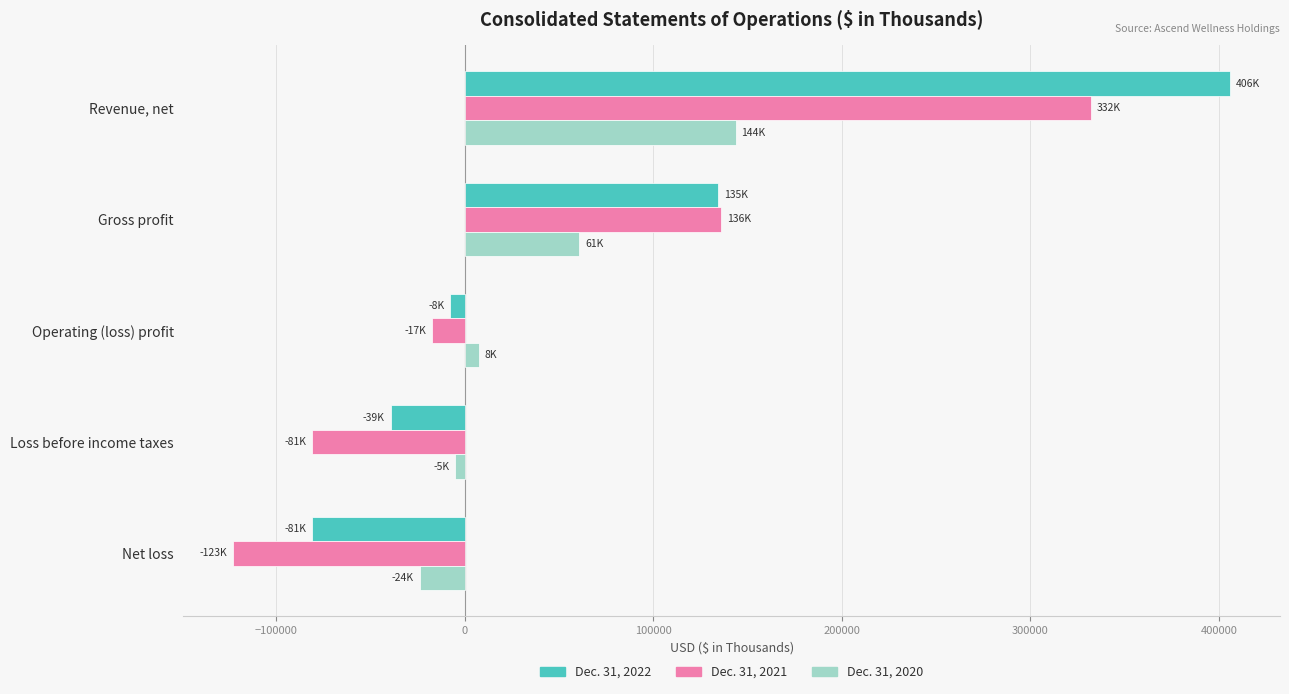

What is the spread (max minus min) of values at Revenue, net?

262194